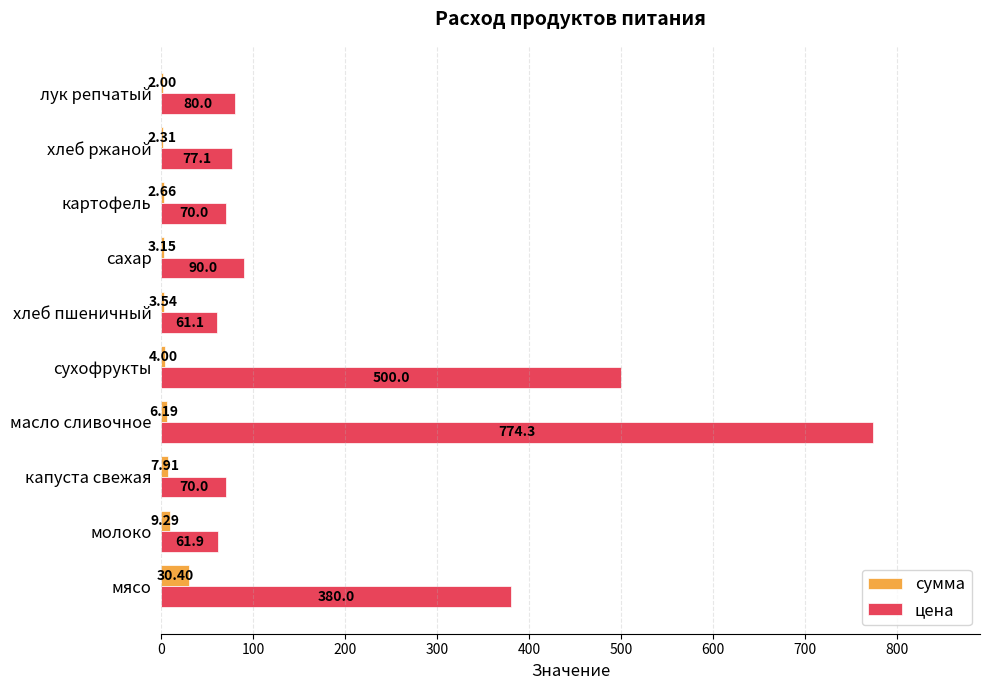

Which label corresponds to the largest value in the chart?

масло сливочное